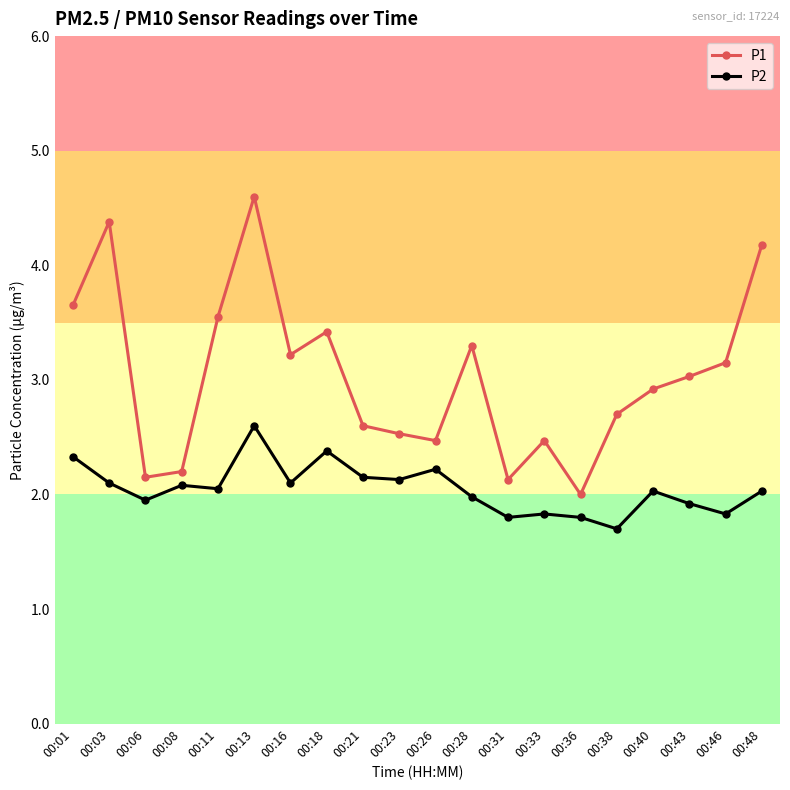

What is the total value across all series at 00:33?

4.3